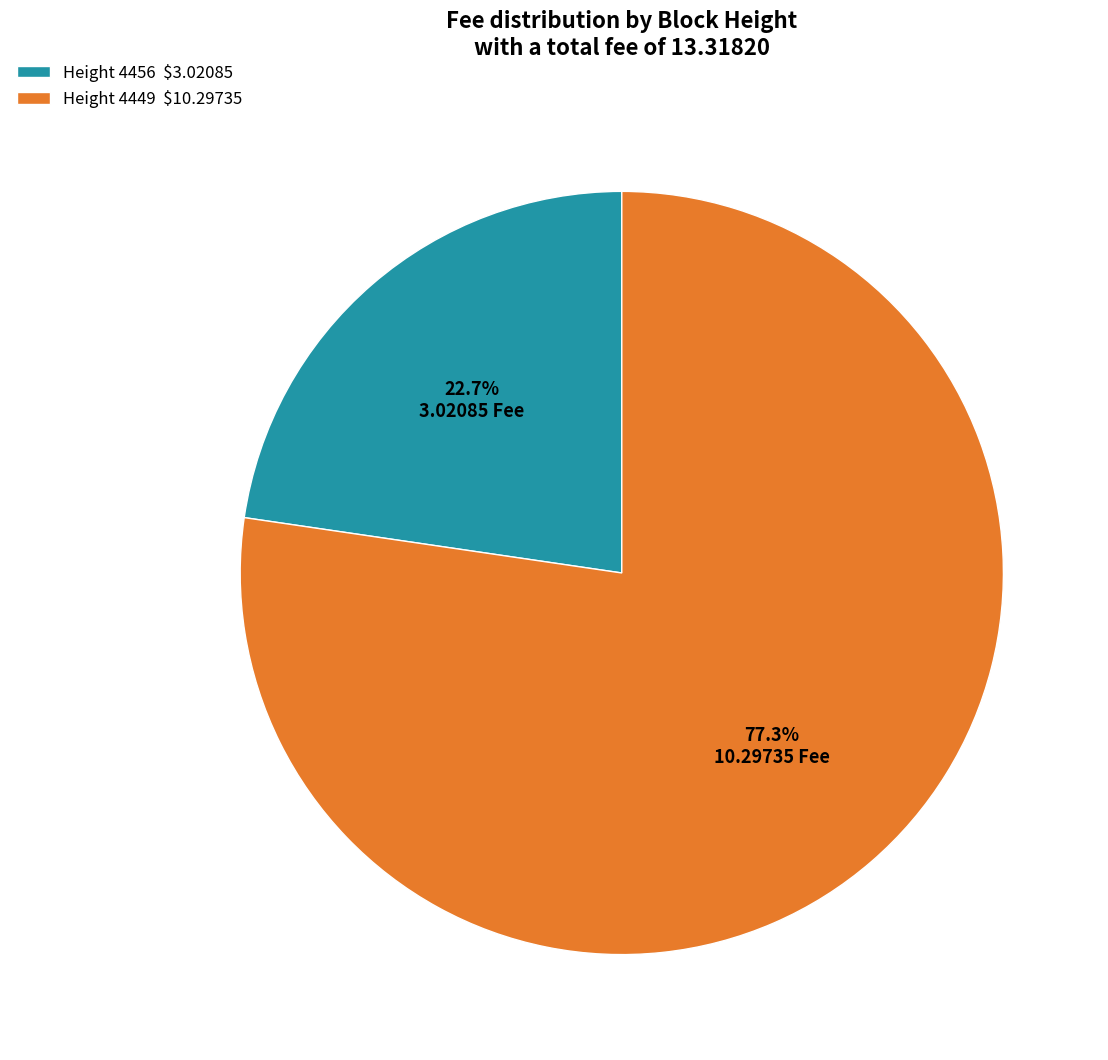

Count the number of slices in the pie.

2